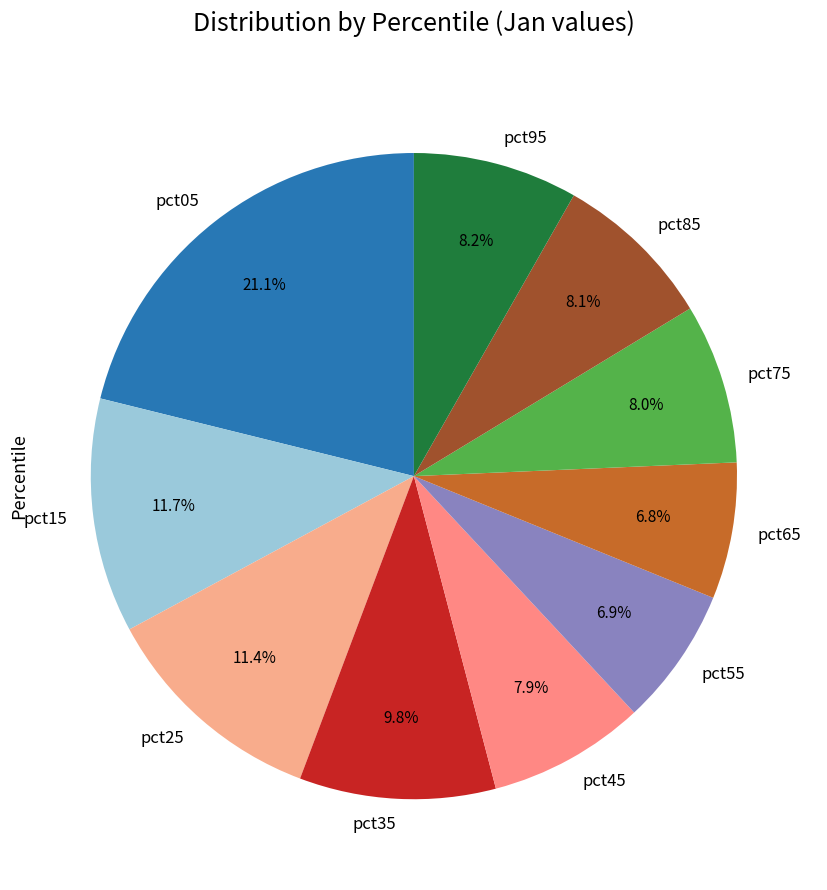

How many slices are in this pie chart?

10